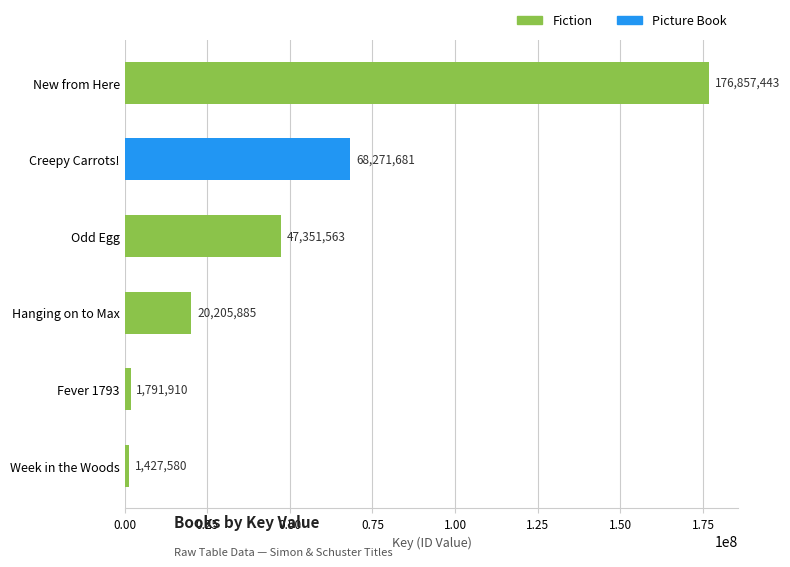

Reading bottom to top, extract all data points from this chart.

1427580	1791910	20205885	47351563	68271681	176857443